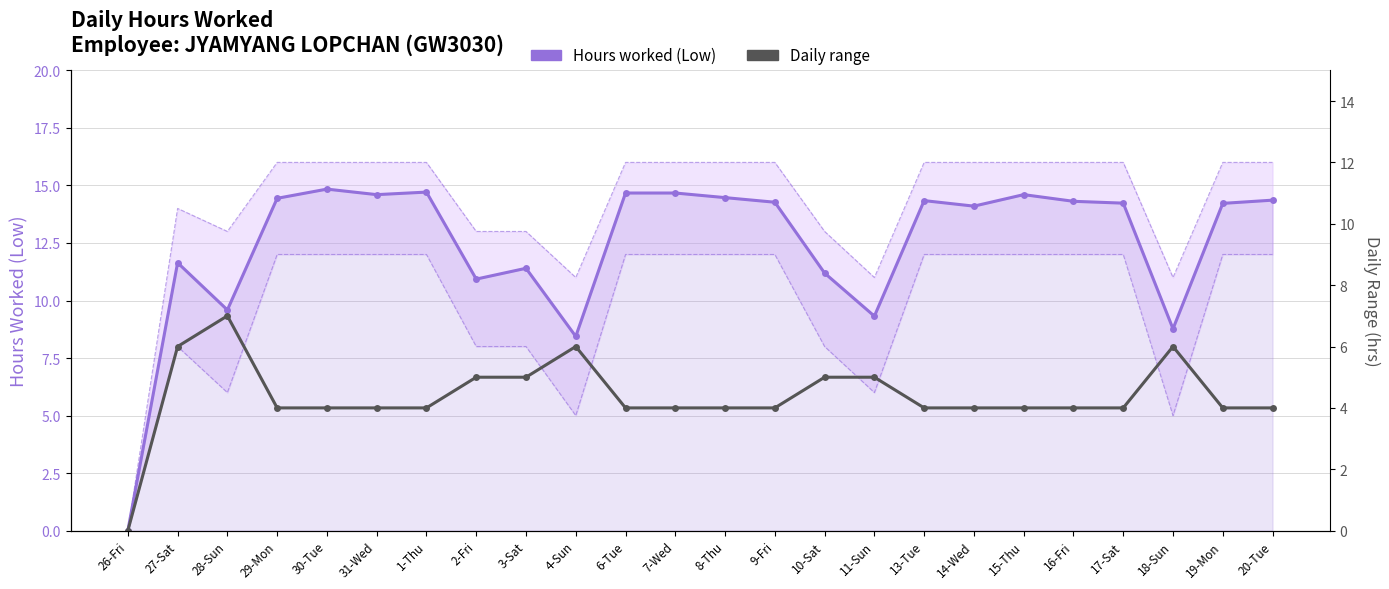

List the labels in order of Hours worked (Low) value, largest first.

30-Tue, 1-Thu, 6-Tue, 7-Wed, 31-Wed, 15-Thu, 8-Thu, 29-Mon, 20-Tue, 13-Tue, 16-Fri, 9-Fri, 17-Sat, 19-Mon, 14-Wed, 27-Sat, 3-Sat, 10-Sat, 2-Fri, 28-Sun, 11-Sun, 18-Sun, 4-Sun, 26-Fri